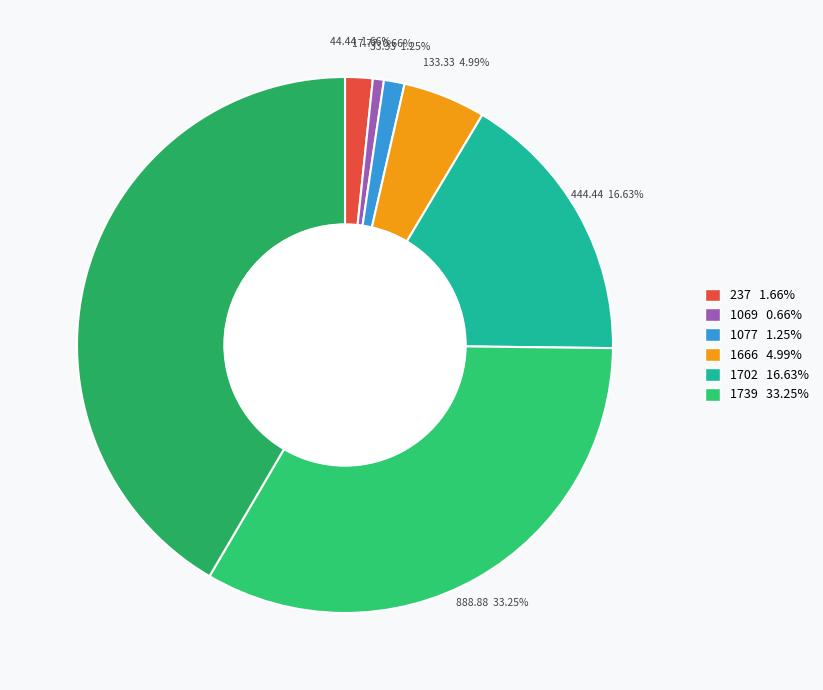

To the nearest percent, what portion does 1077 represent?

1%